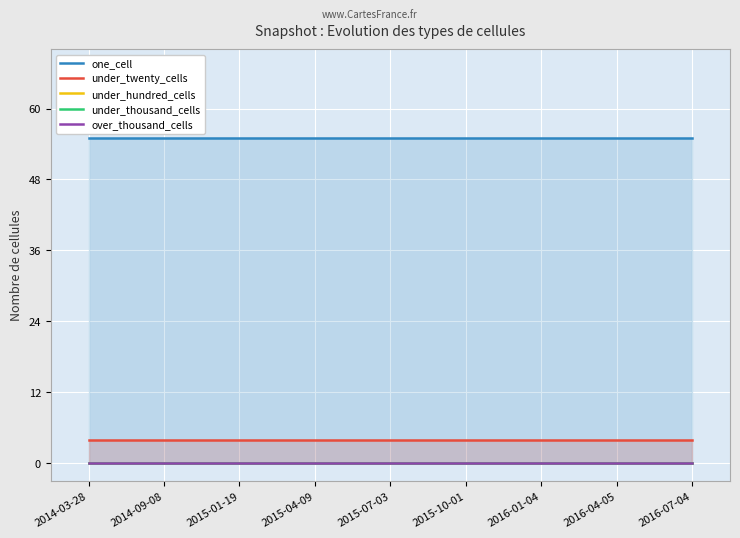

True or false: over_thousand_cells and under_twenty_cells cross at least once.

False